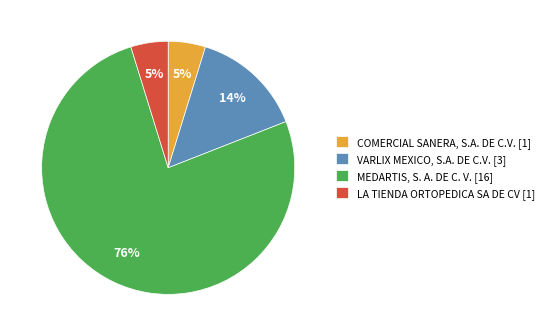

Is the sum of VARLIX MEXICO, S.A. DE C.V. [3] and COMERCIAL SANERA, S.A. DE C.V. [1] greater than half?

No